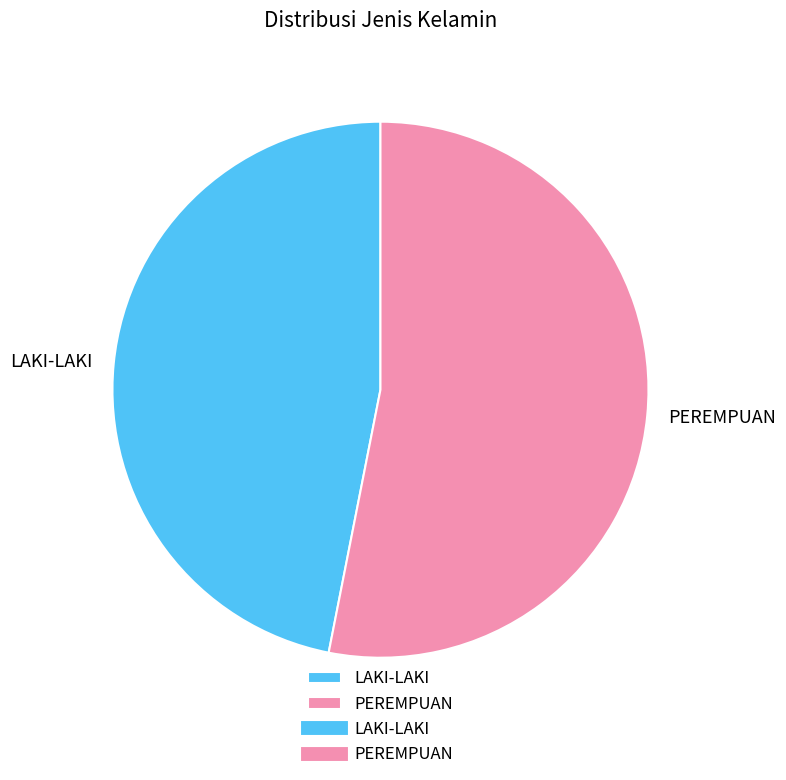

The LAKI-LAKI slice represents 47% of the pie. True or false?

True